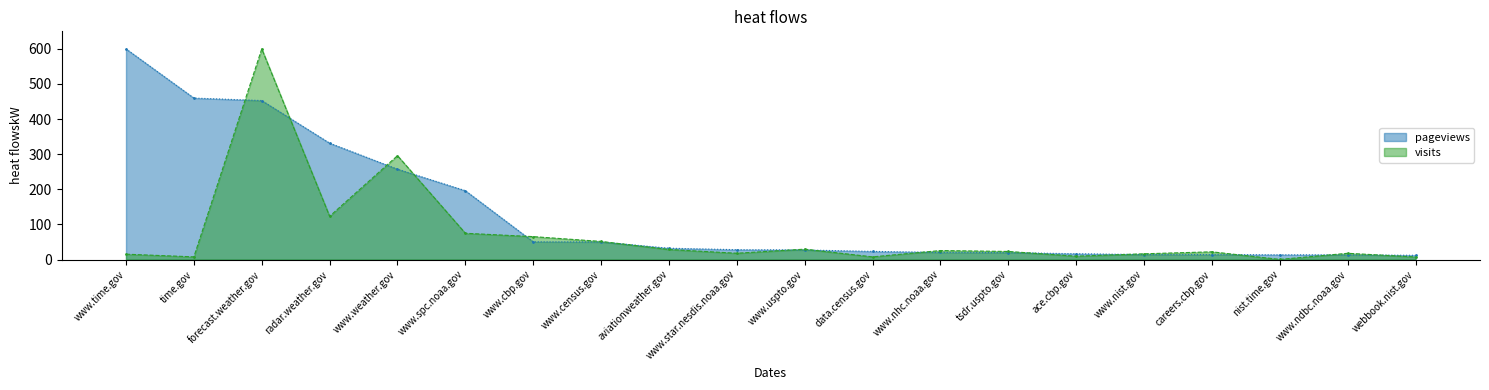

What is the smallest value displayed?

0.3